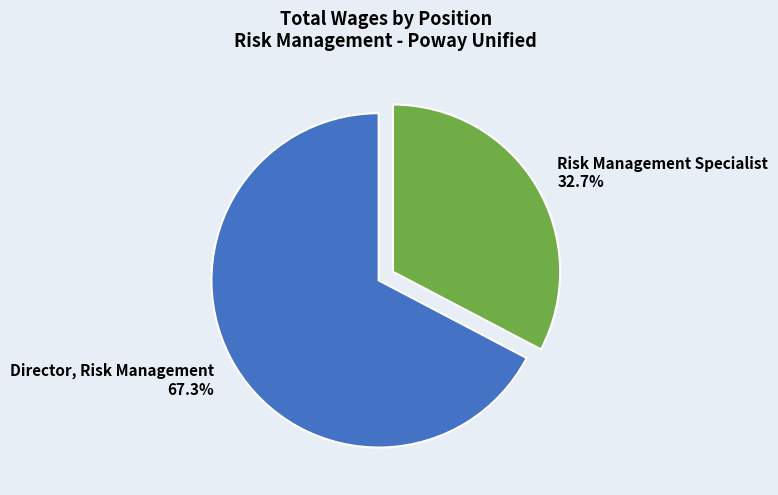

Combined, do Director, Risk Management and Risk Management Specialist account for over 50%?

Yes